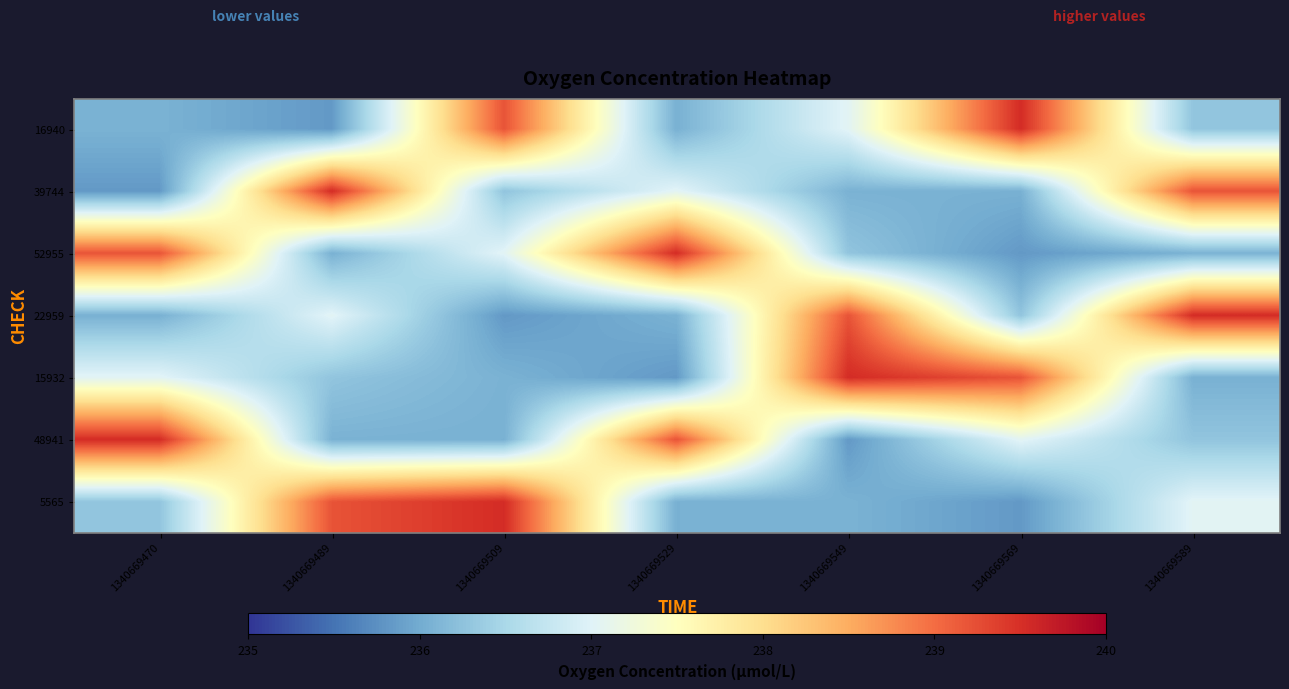

At which category does the chart reach its minimum across all series?

1340669489